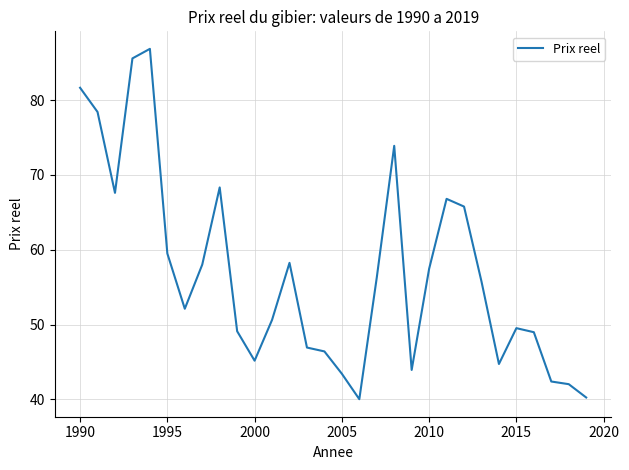

What is the smallest value displayed?

40.0